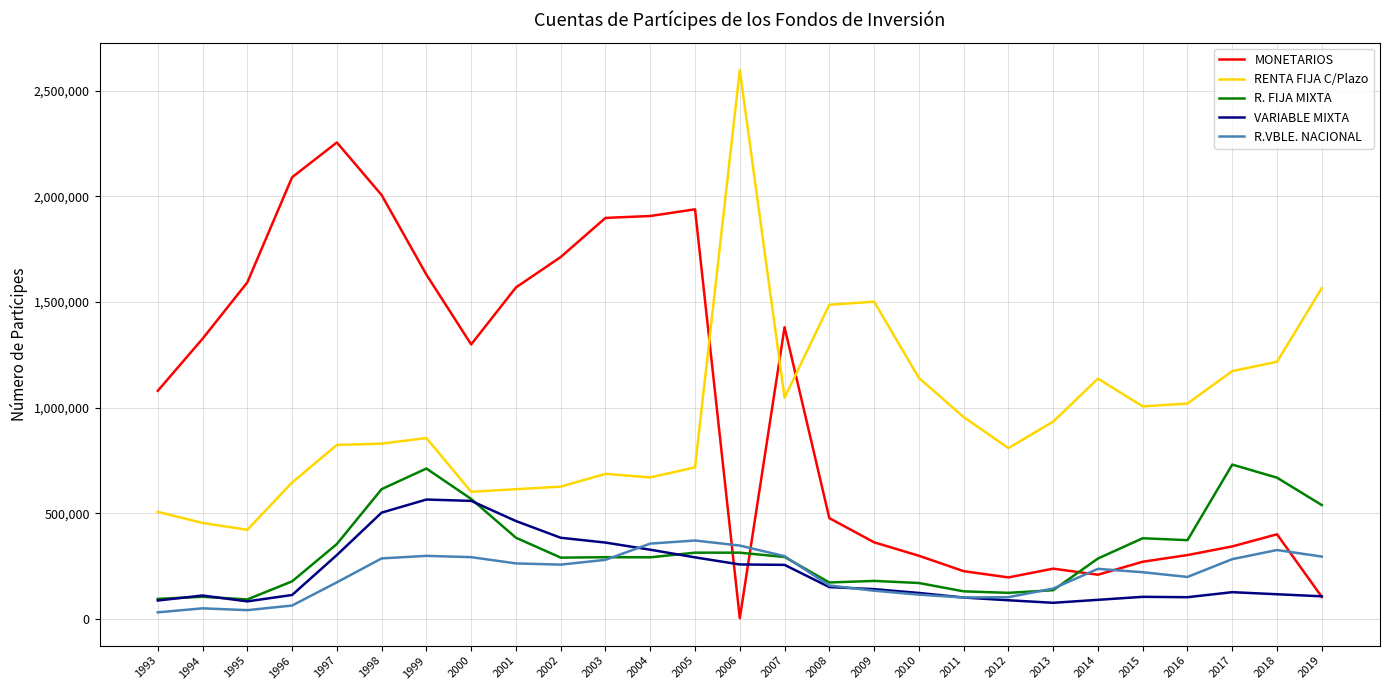

Is it true that MONETARIOS equals 2886939 at 1996?

False